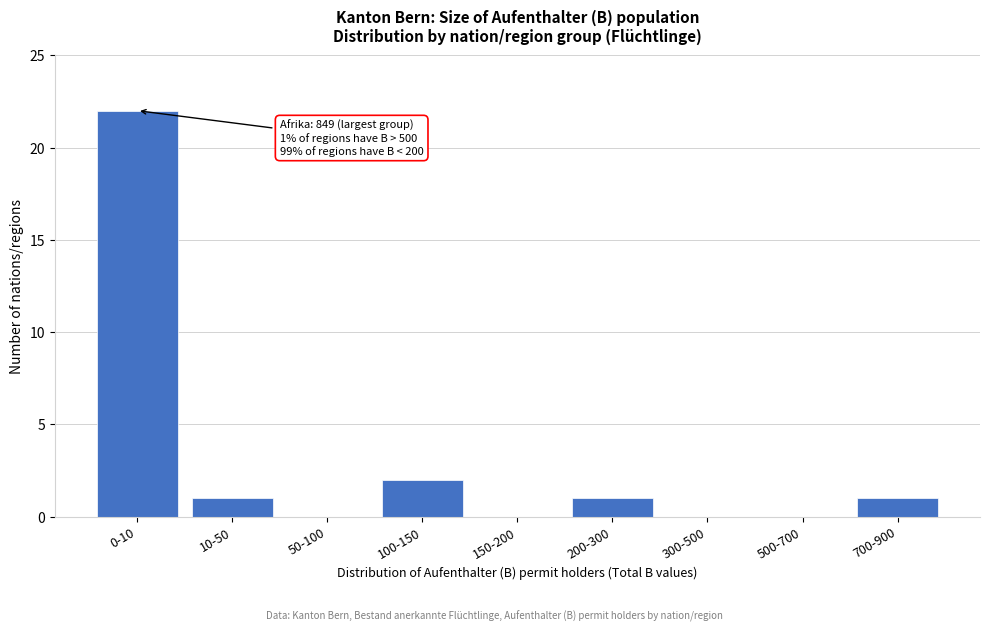

Reading left to right, what are all the values shown in this chart?

0-10=22	10-50=1	50-100=0	100-150=2	150-200=0	200-300=1	300-500=0	500-700=0	700-900=1